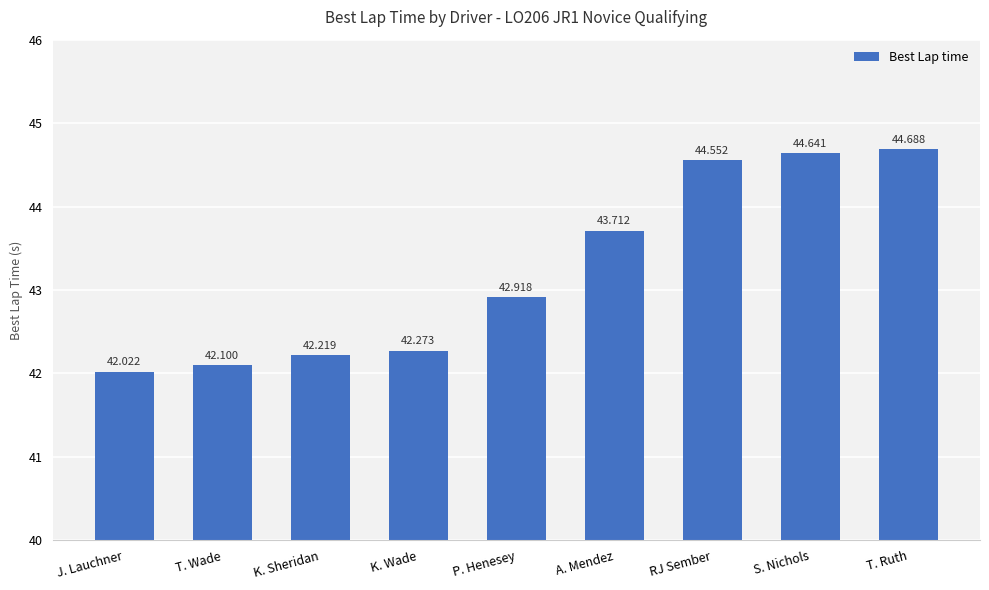

The value at P. Henesey is 42.9. True or false?

True